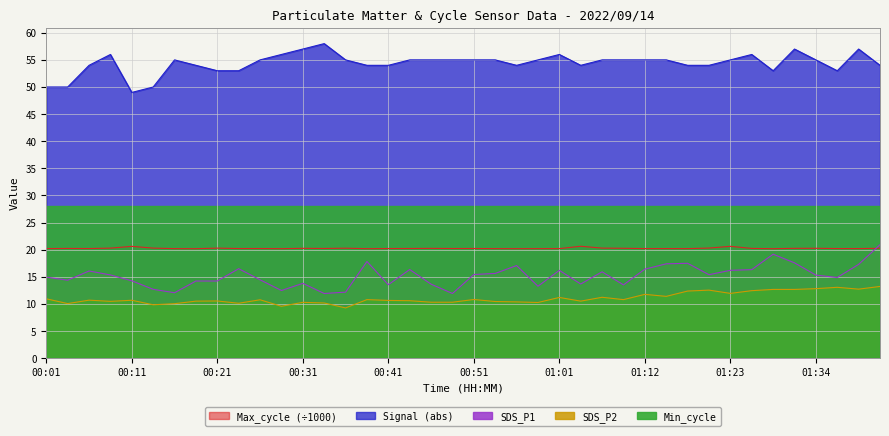

What is the sum of all SDS_P2 values?

442.1